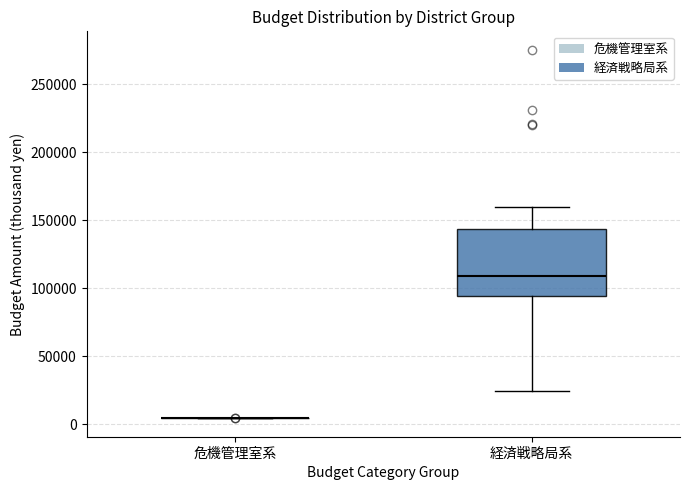

Comparing the boxes themselves (not the whiskers), which one is the tallest?

経済戦略局系